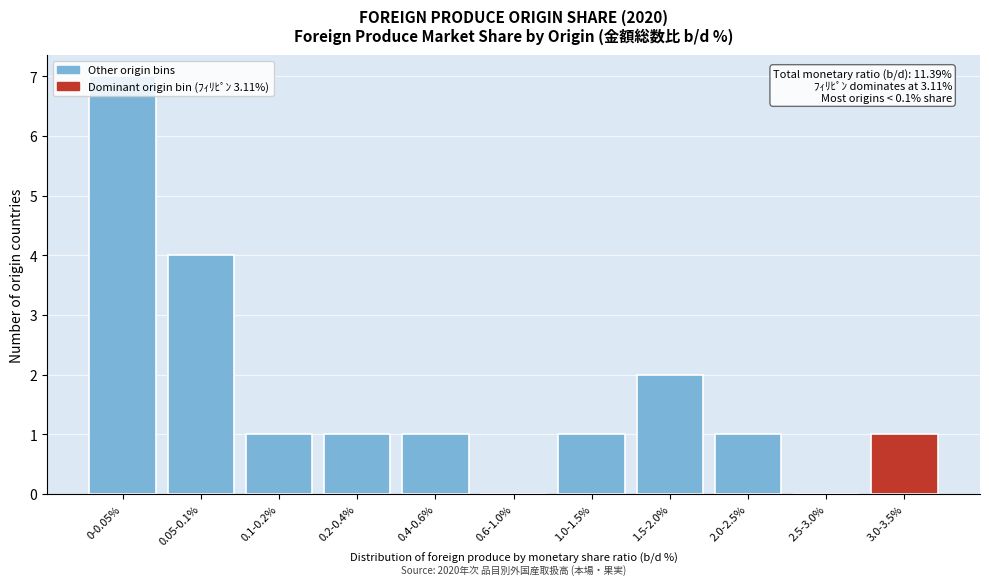

The value at 2.0-2.5% is 1. True or false?

True